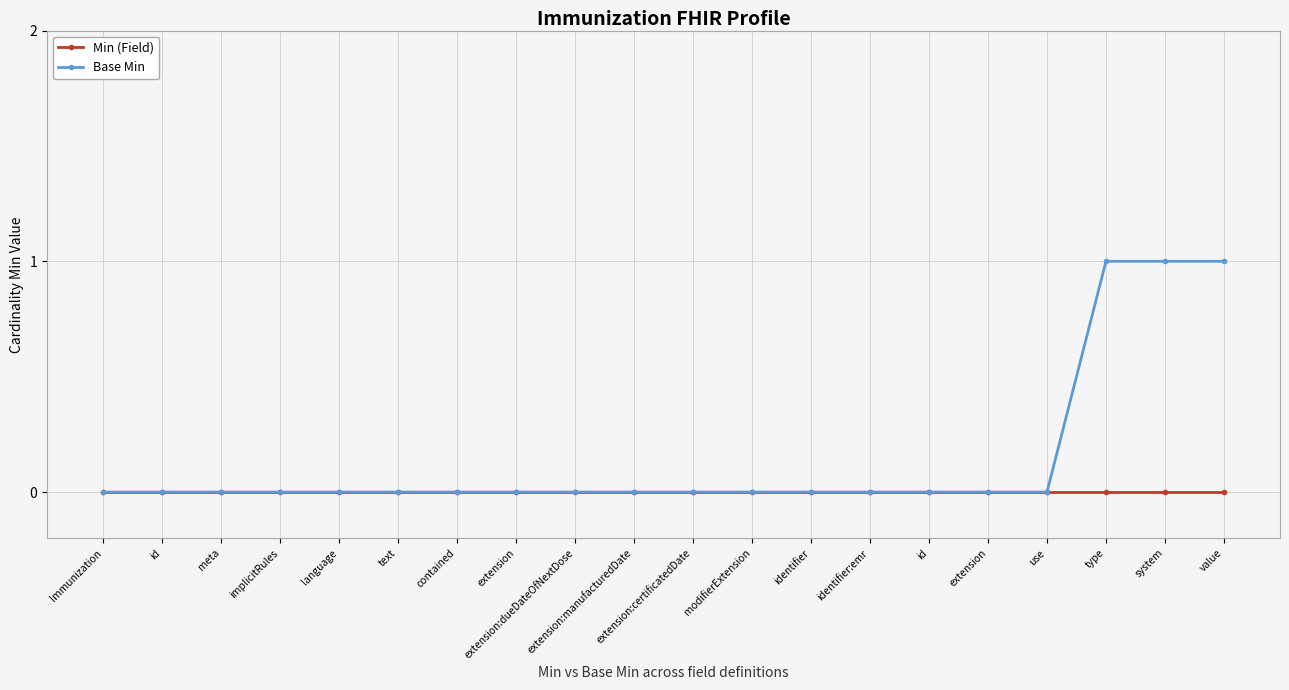

At language, list the series in order from largest to smallest.

Min (Field), Base Min